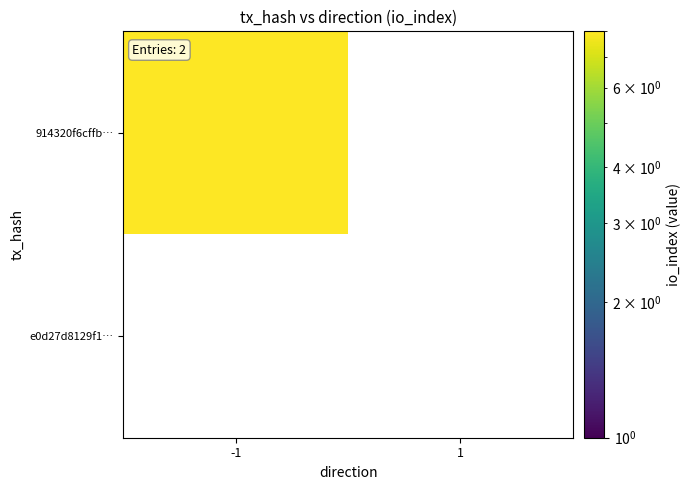

What is the sum of the 914320f6cffbbf5bdd323ab899bd6a1d366ca19 values at 1 and -1?

8